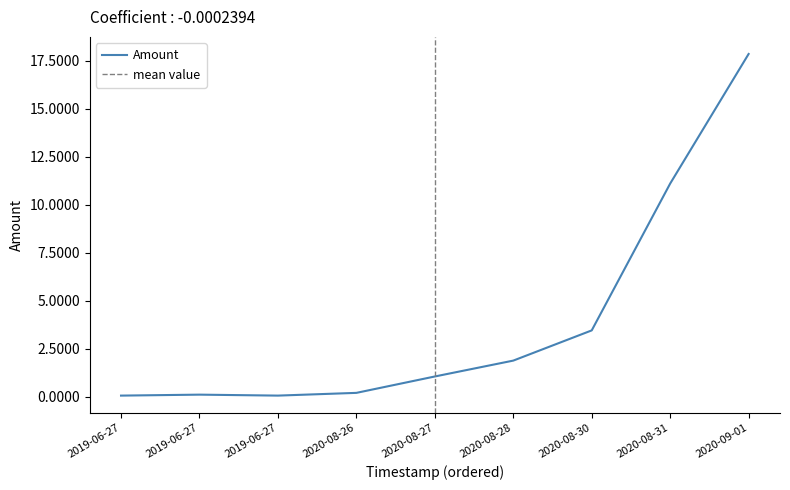

Reading left to right, extract all data points from this chart.

0.1	0.1	0.1	0.2	1.0	1.9	3.5	11.1	17.9